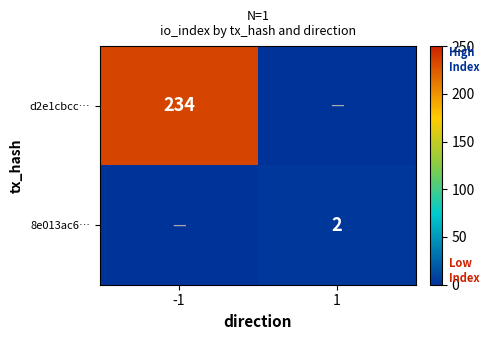

Is it true that 8e013ac6… equals 2 at 1?

True